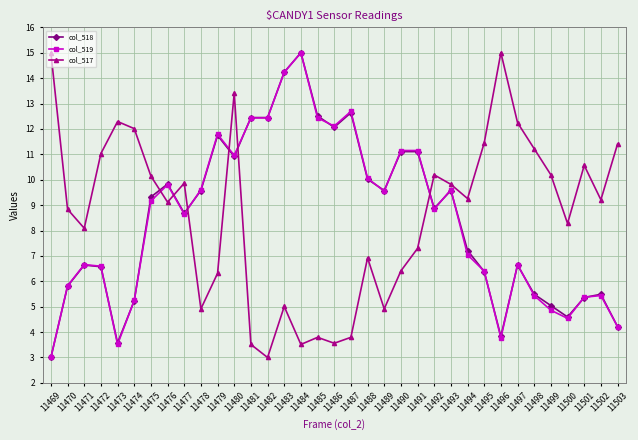

Between which two adjacent categories do col_517 and col_519 first intersect?

11475 and 11476